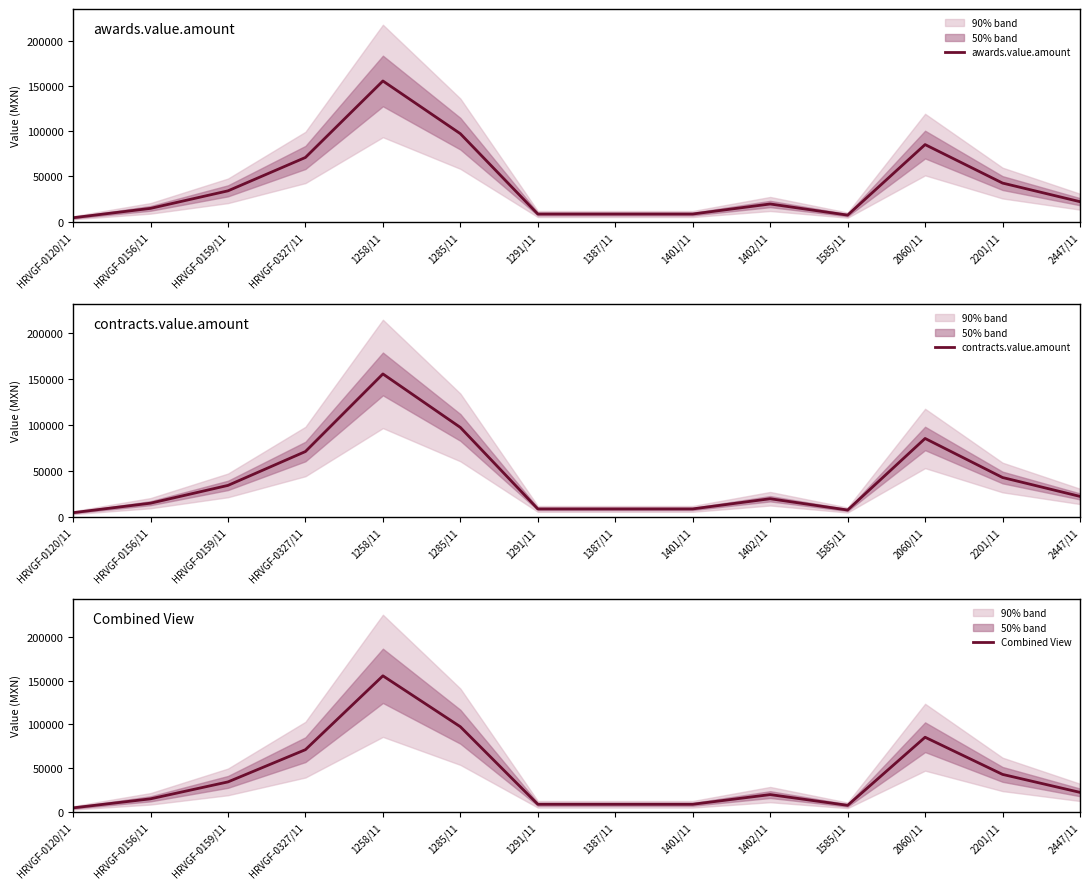

Rank the series at 2201/11 from lowest to highest value.

awards.value.amount, contracts.value.amount, Combined View